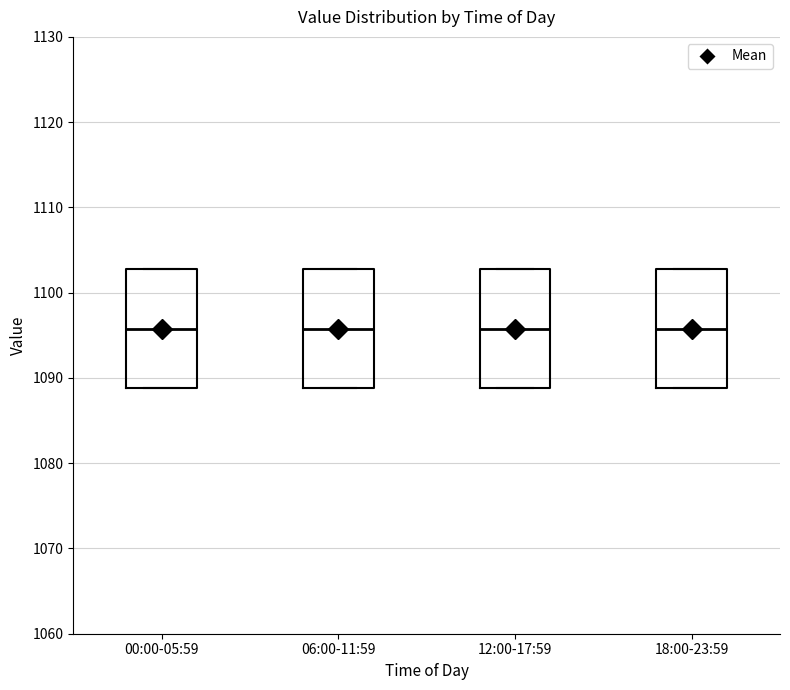

Where is the upper edge of the box for 18:00-23:59 on the y-axis? The values are not printed on the chart, so give them approximately, as read against the axis.

1103